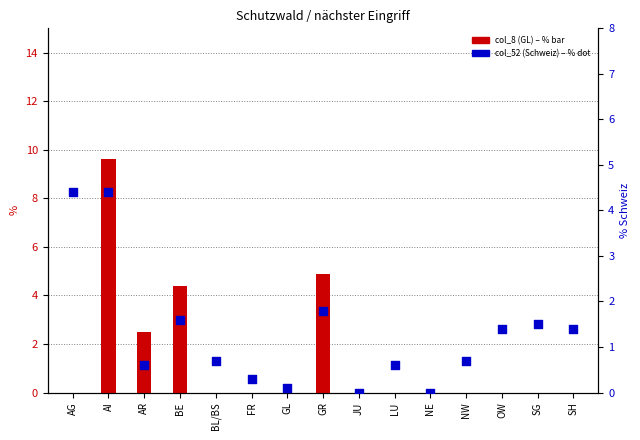

Which series has the largest Y range (max minus min)?

col_8 (GL)